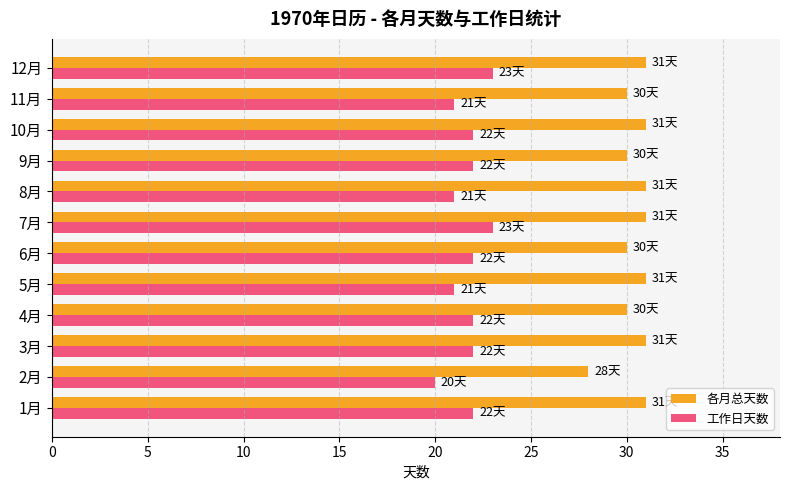

How many data points in 各月总天数 are less than 31?

5